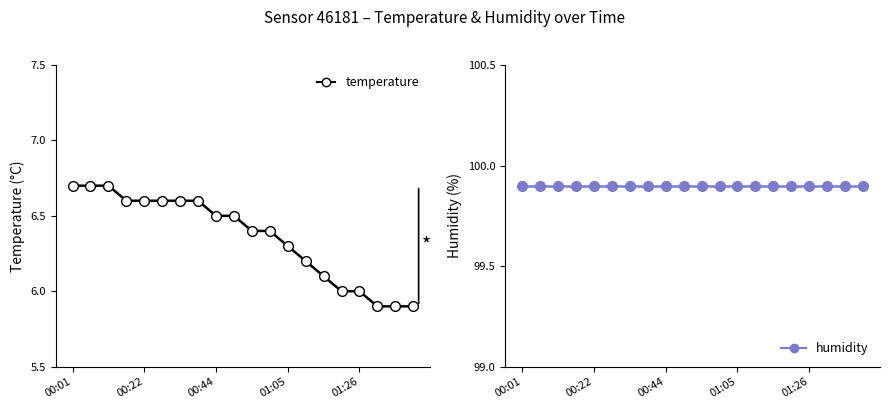

Which series has the largest total across all categories?

humidity